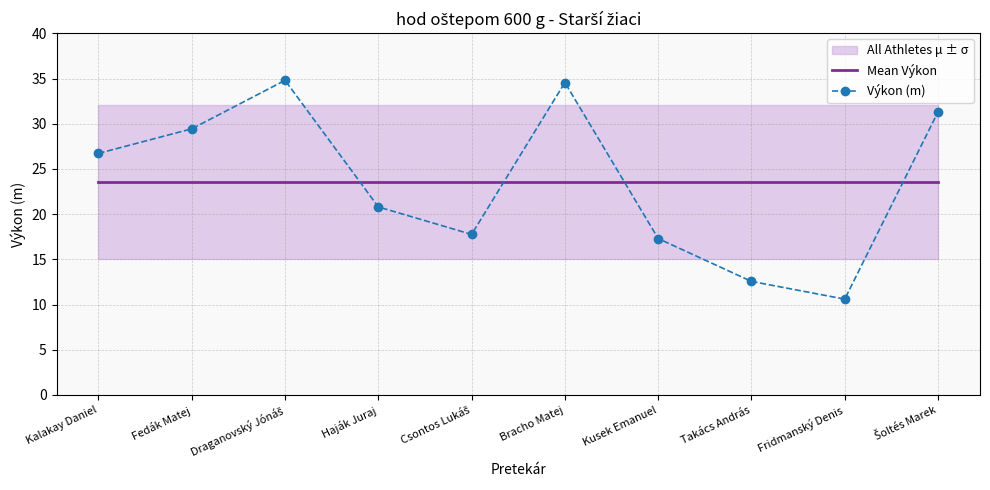

What is the difference between the maximum and minimum values in the Výkon (m) series?

24.2